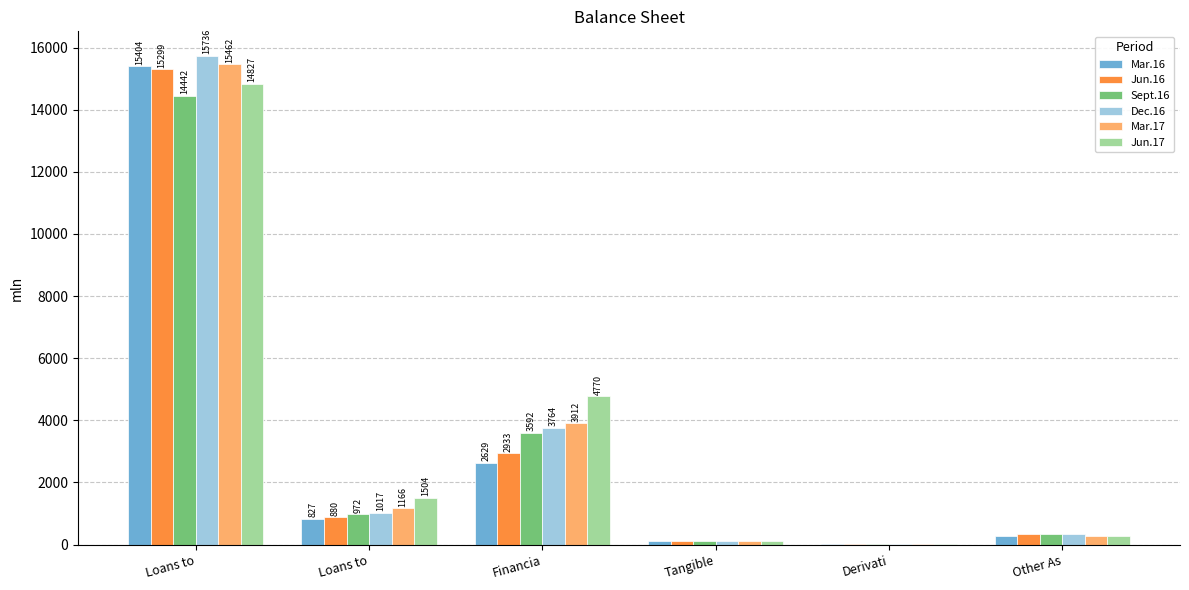

Are the bars horizontal?

No